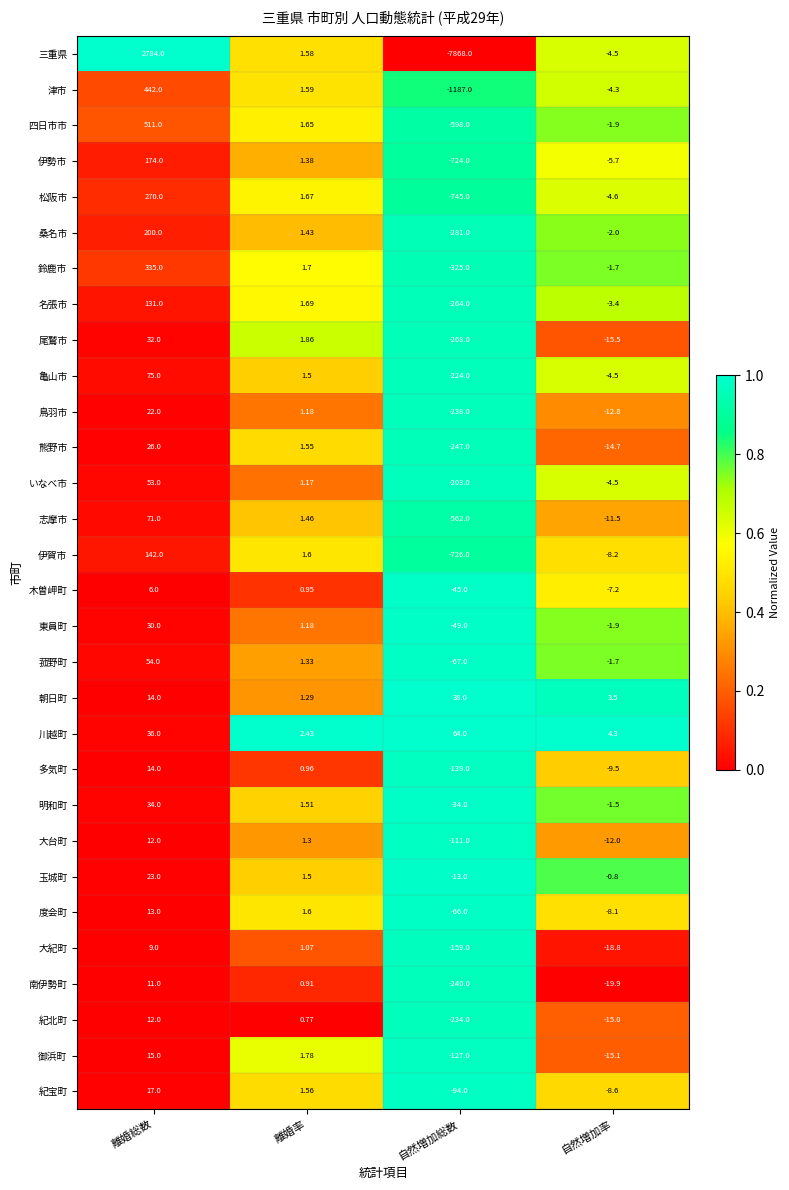

Which series has the largest total across all categories?

川越町